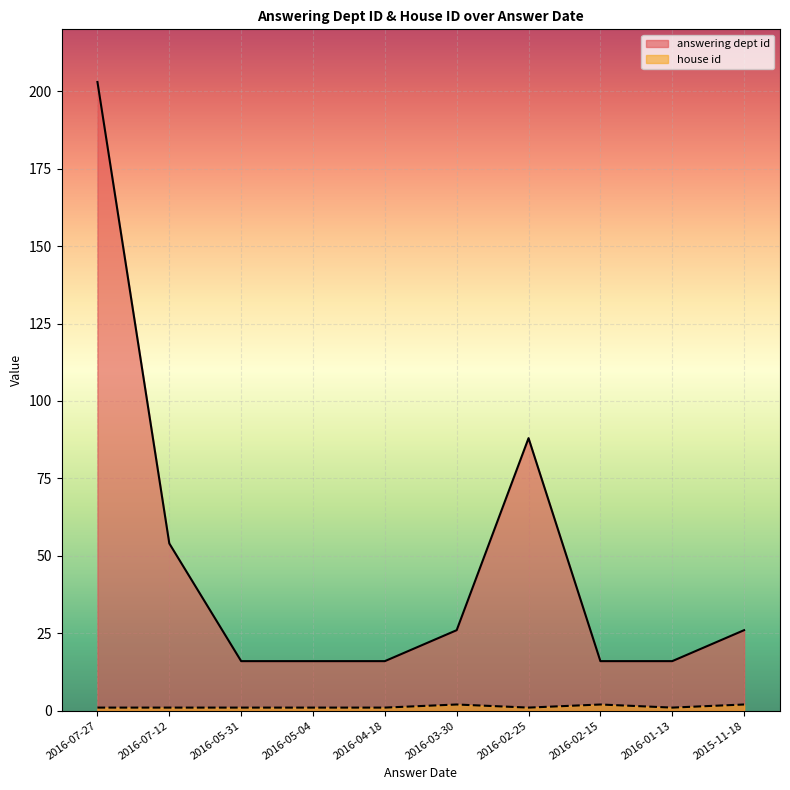

What is the difference between the second highest and second lowest values in the answering dept id series?

72